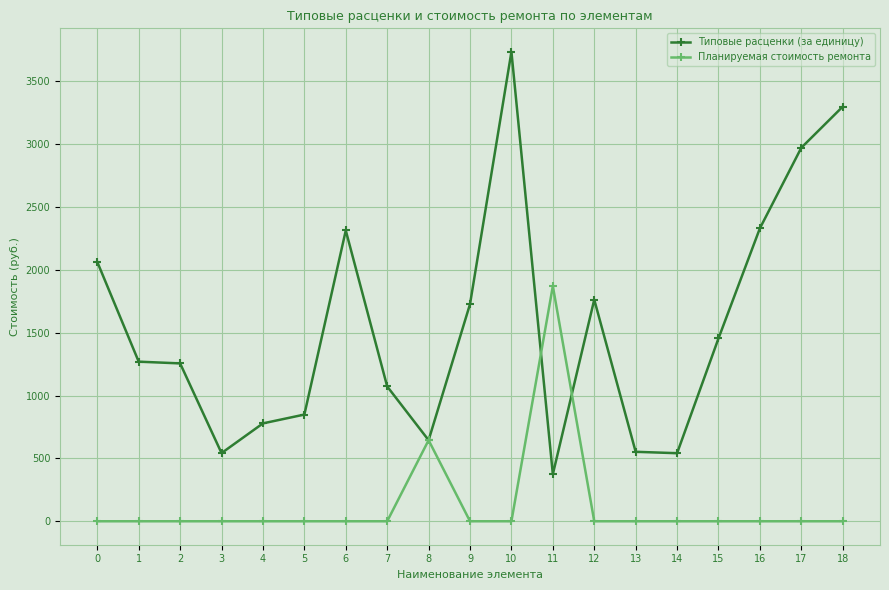

Which category has the highest value in the Типовые расценки (за единицу) series?

10